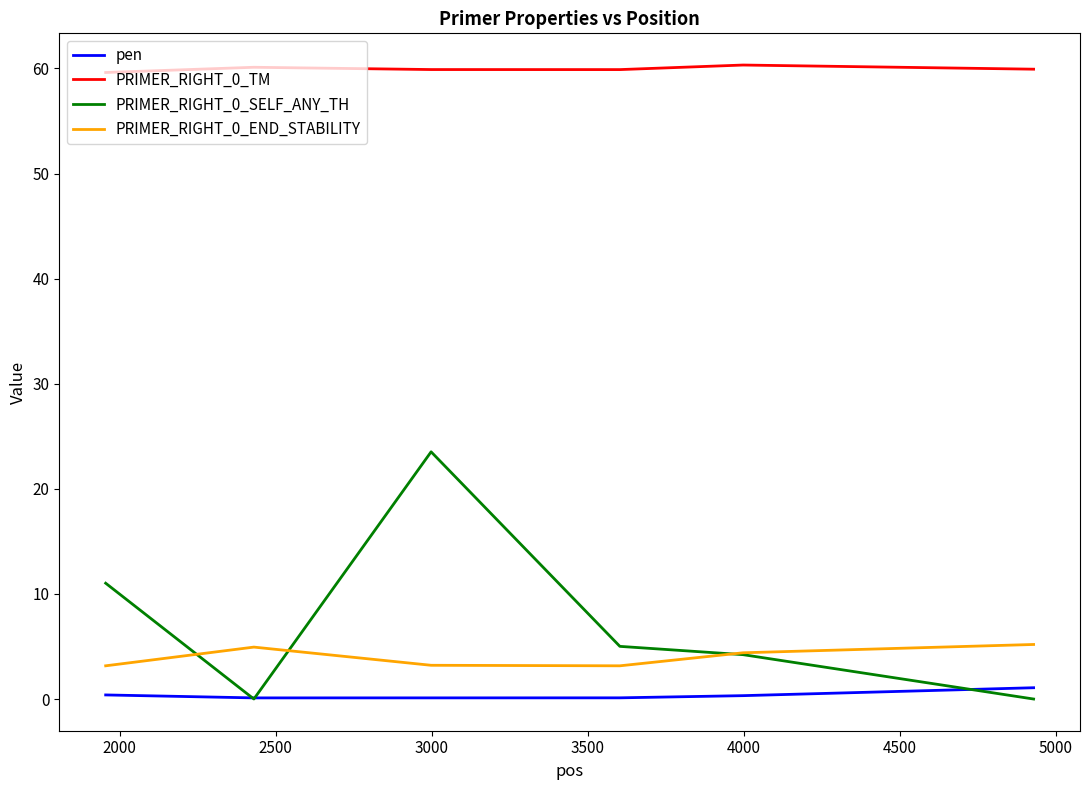

Which series has the largest range (max minus min)?

PRIMER_RIGHT_0_SELF_ANY_TH